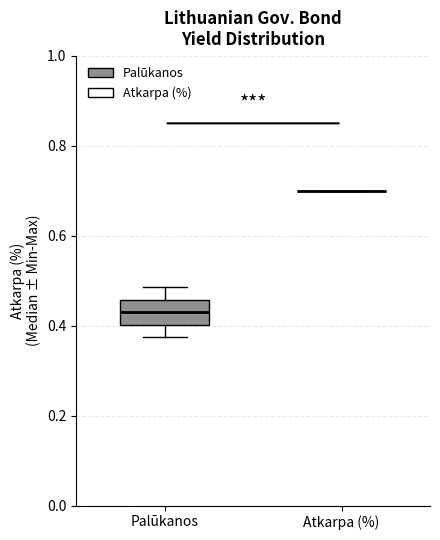

Which box is the tallest, from its lower edge to its upper edge?

Palūkanos